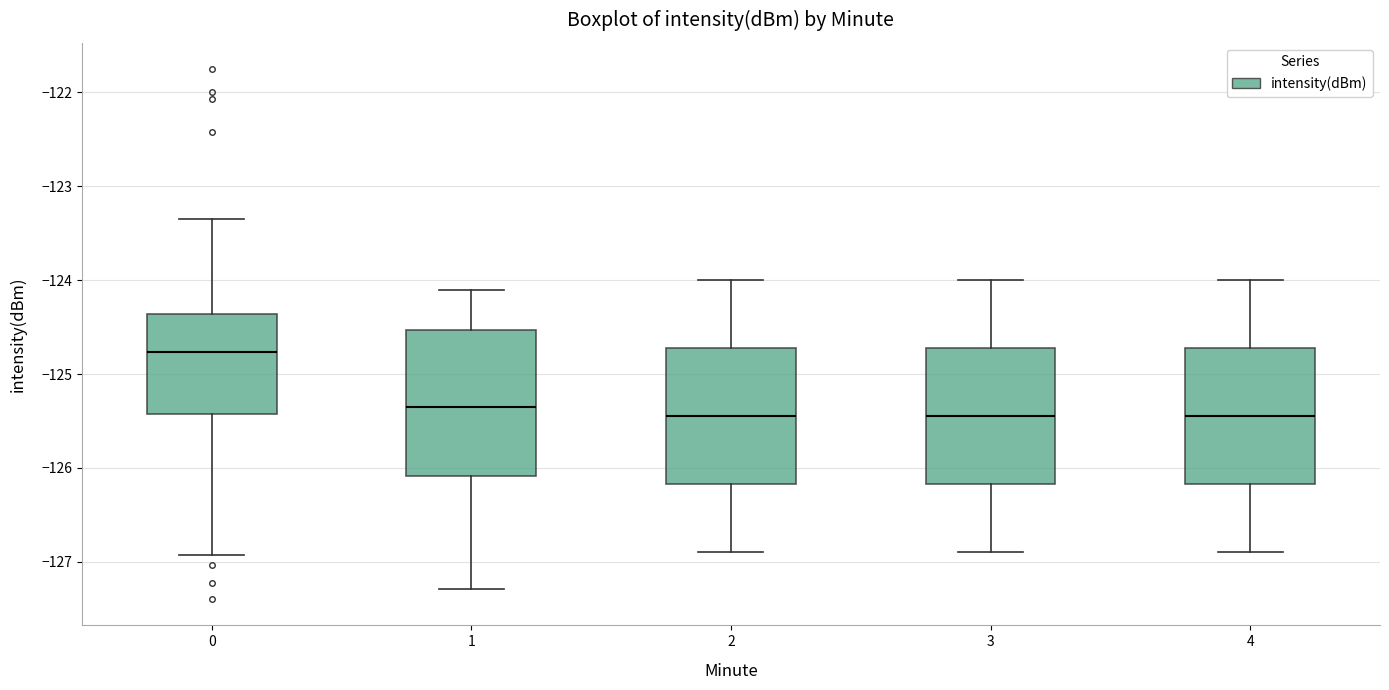

Where does the upper whisker of the box at x = 1 end on the y-axis? The values are not printed on the chart, so give them approximately, as read against the axis.

-124.1